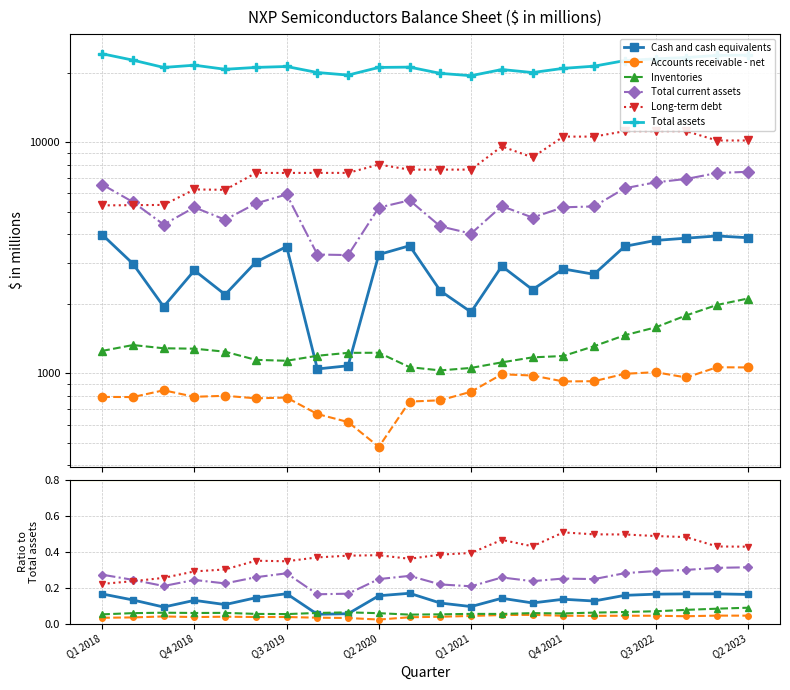

True or false: Total current assets and Accounts receivable - net intersect in this chart.

False